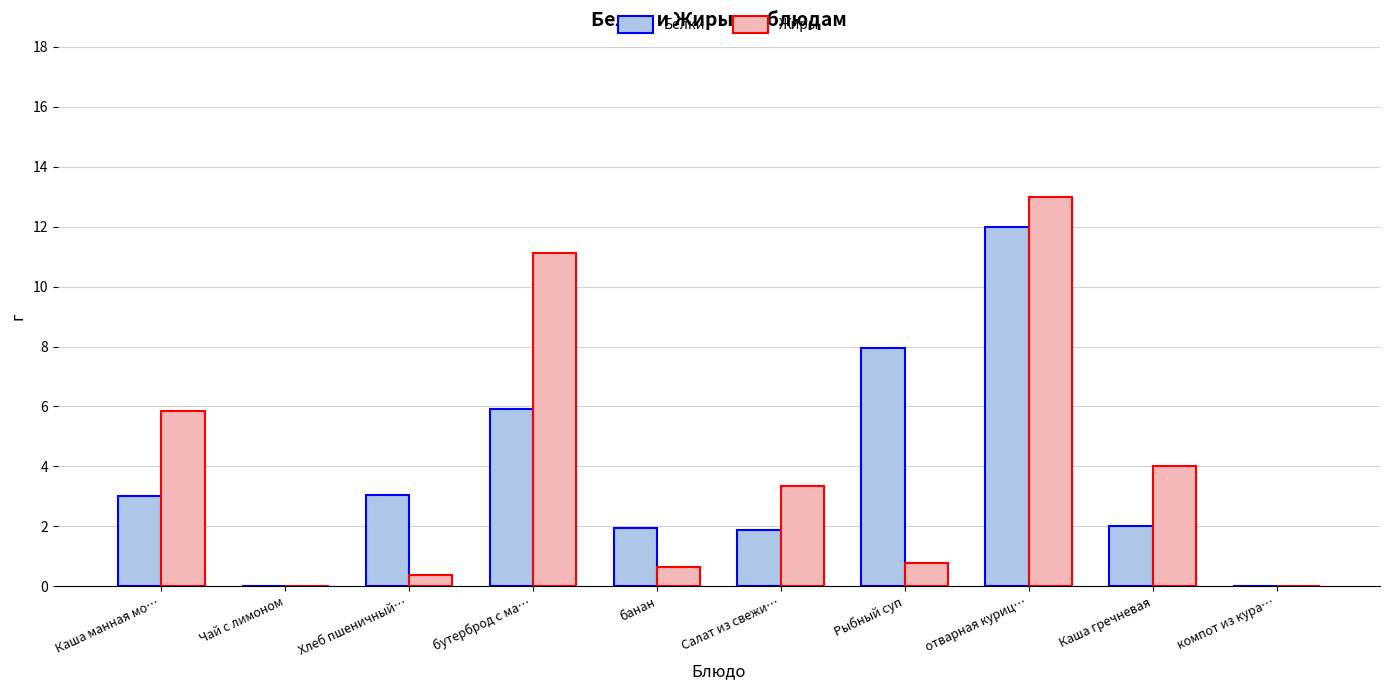

Is the value of Белки at Хлеб пшеничный… greater than the value of Жиры at отварная куриц…?

No